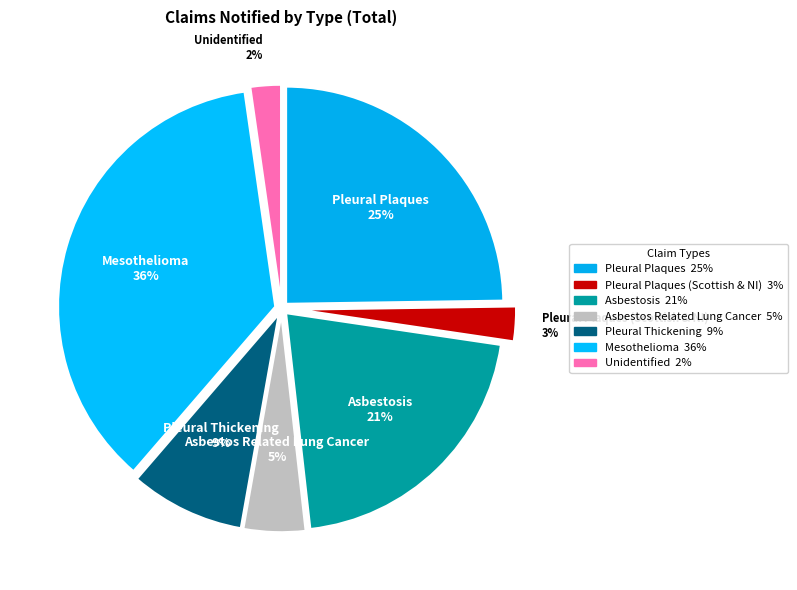

Which slice is the largest?

Mesothelioma